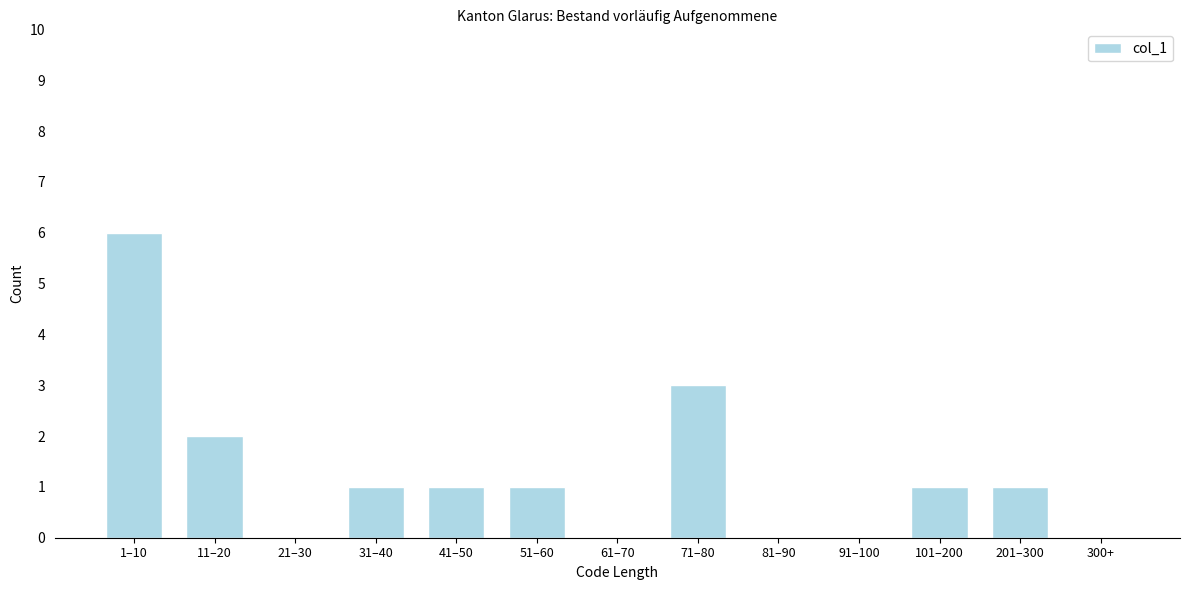

Reading left to right, list all the values displayed in this chart.

1–10=6	11–20=2	21–30=0	31–40=1	41–50=1	51–60=1	61–70=0	71–80=3	81–90=0	91–100=0	101–200=1	201–300=1	300+=0